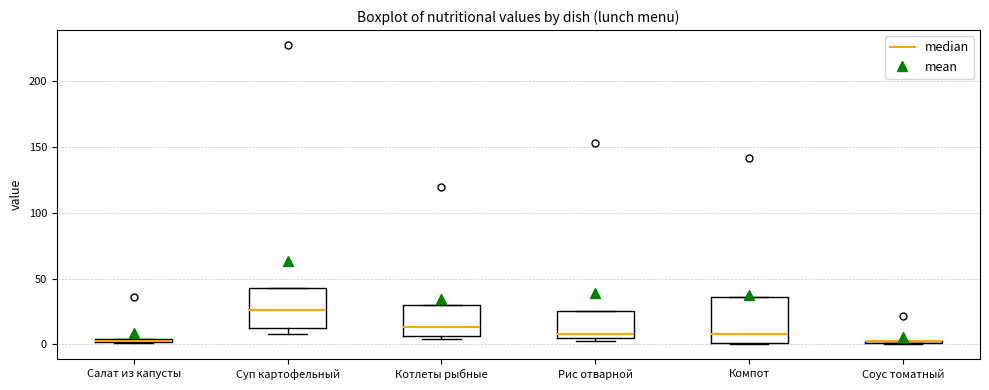

Which box is the tallest, from its lower edge to its upper edge?

Компот